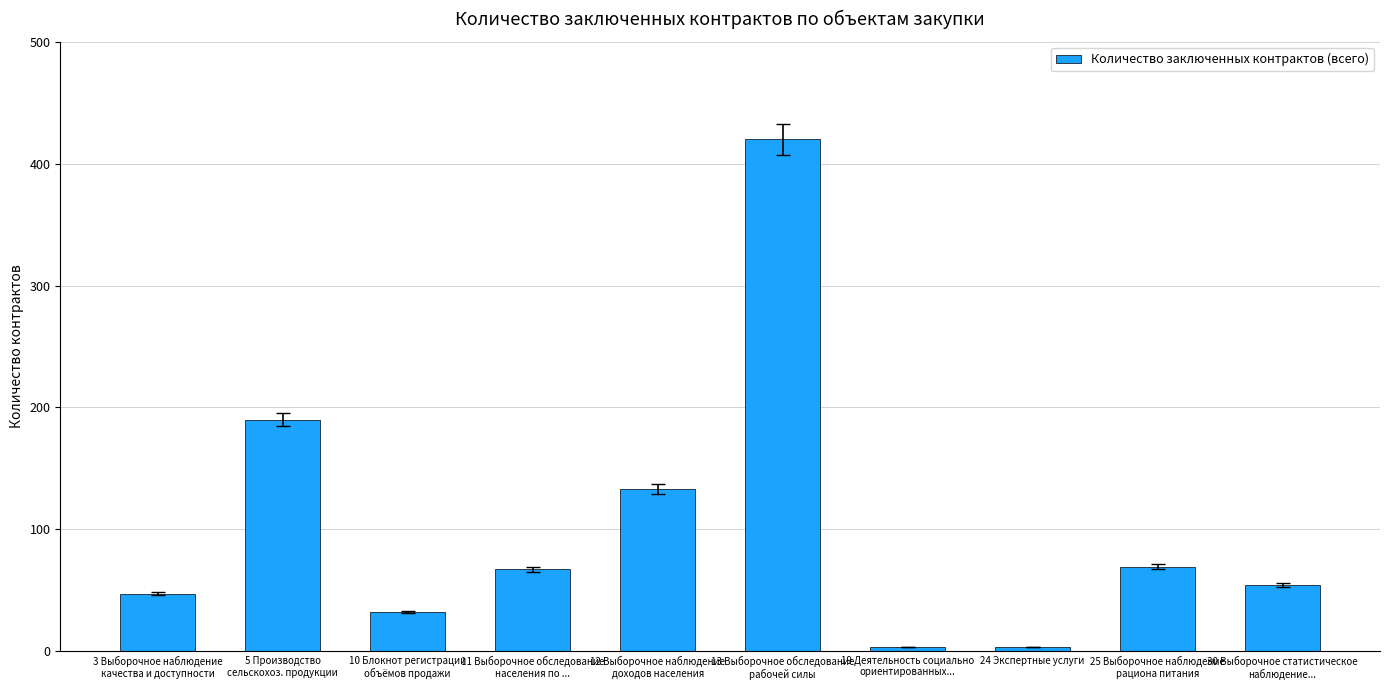

Count the number of data series in this chart.

1